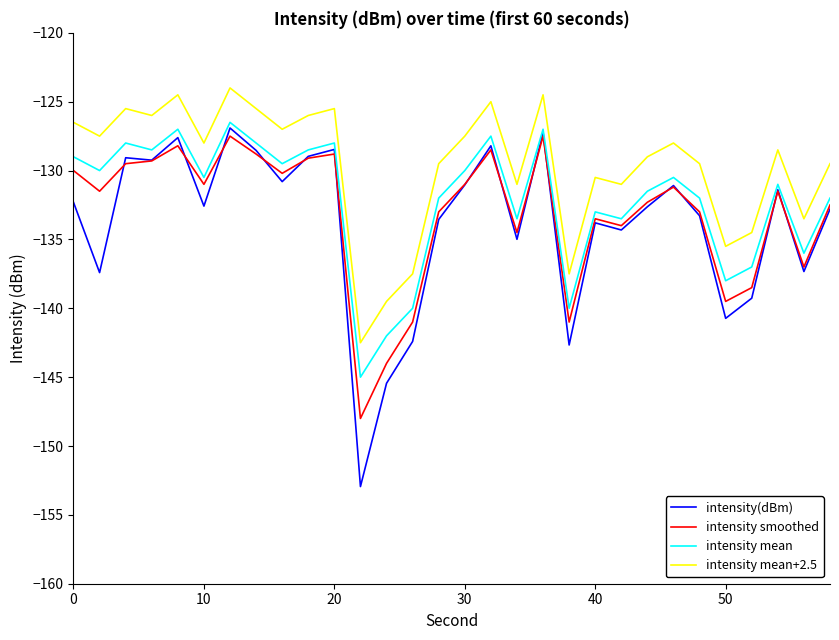

What is the highest value of the intensity smoothed series?

-127.5